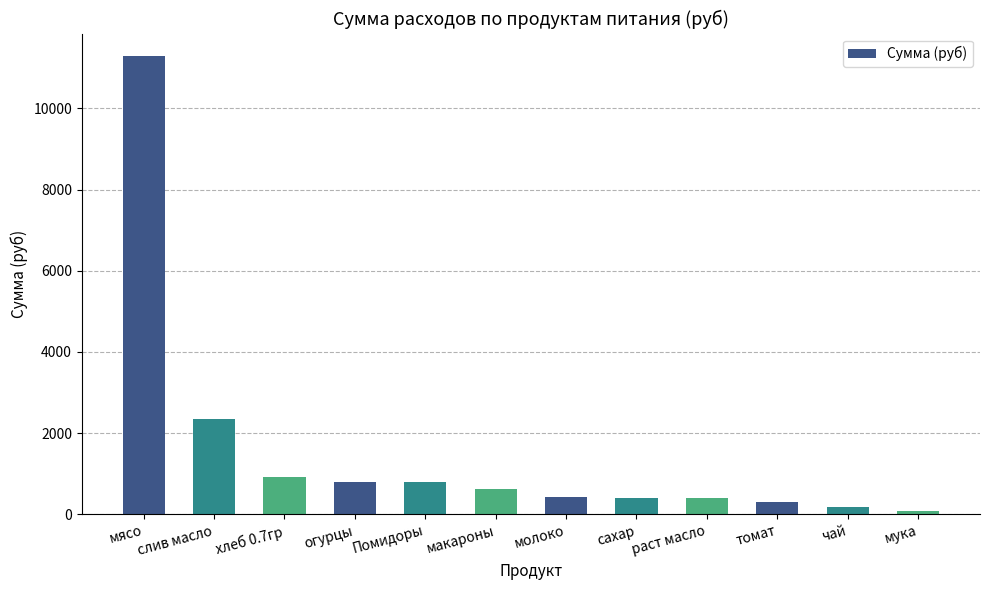

Is it true that the value at макароны is 626.5?

True